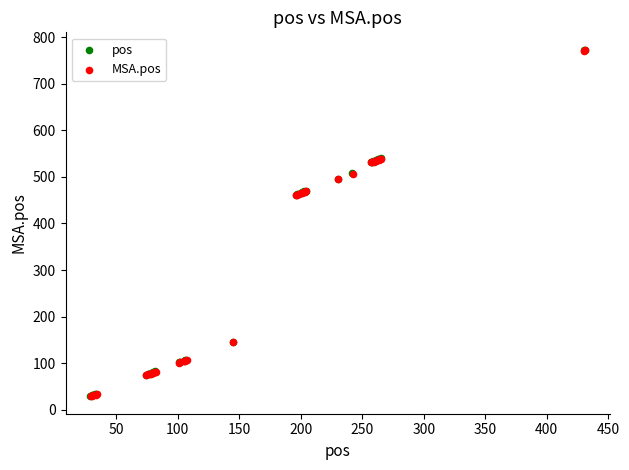

What are all the series names shown in the legend?

pos, MSA.pos